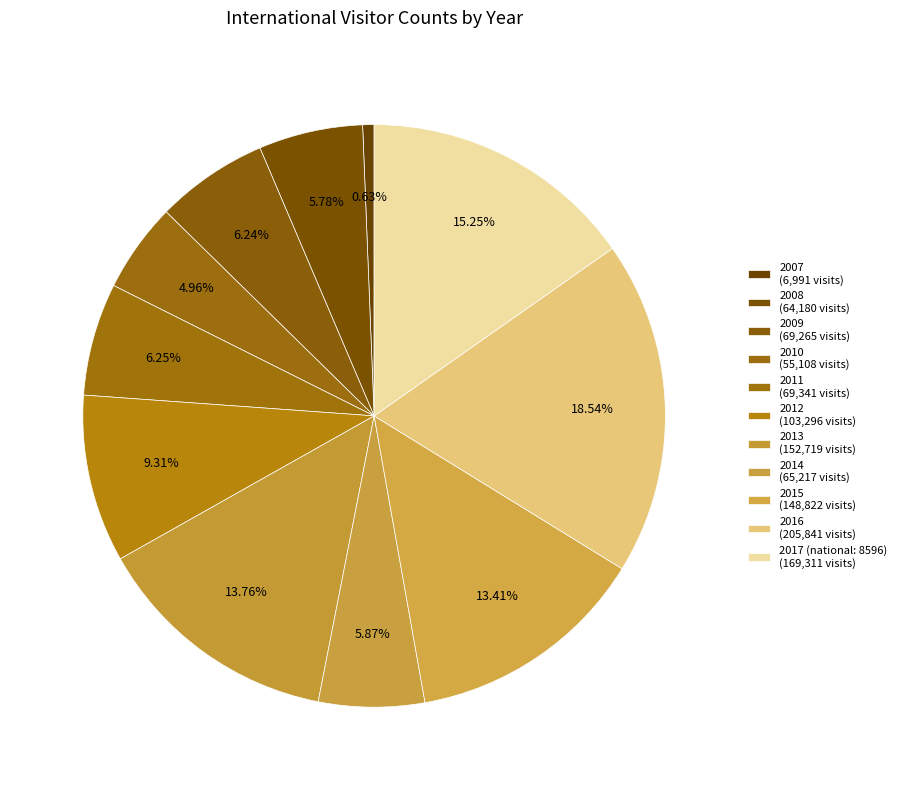

Does any single category account for the majority?

No